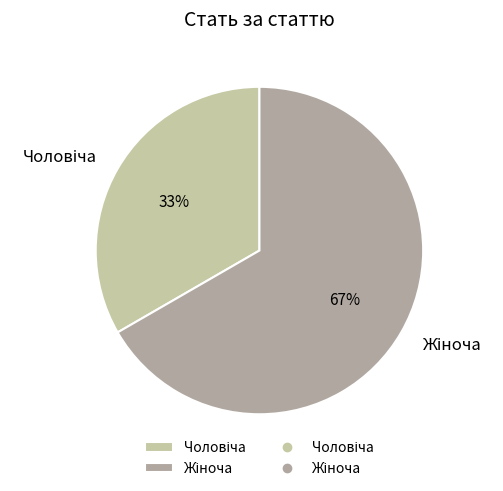

Does any single category account for the majority?

Yes